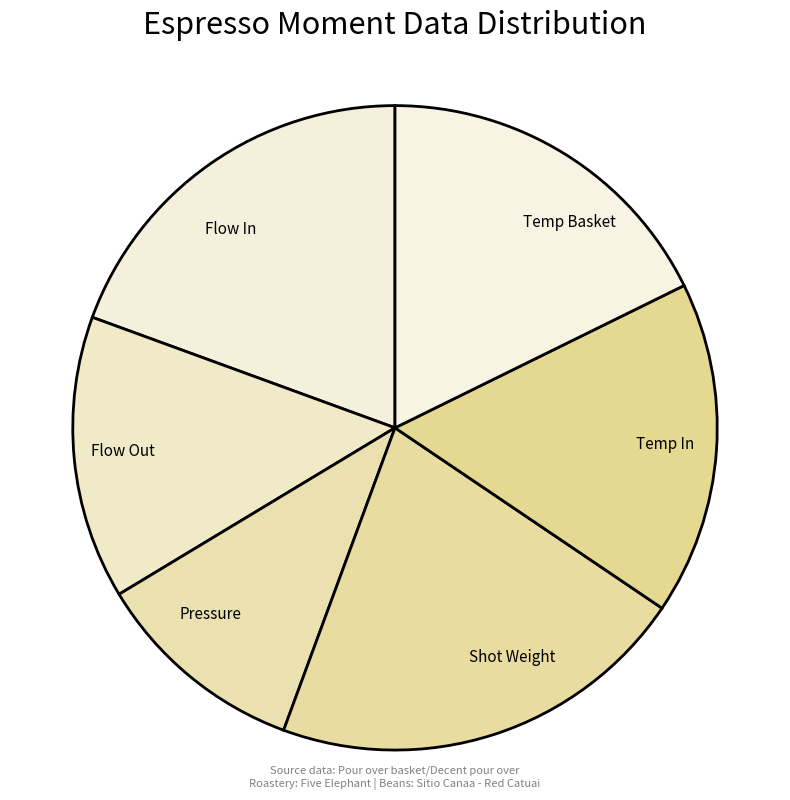

Is it true that Flow Out is 14% of the pie?

True